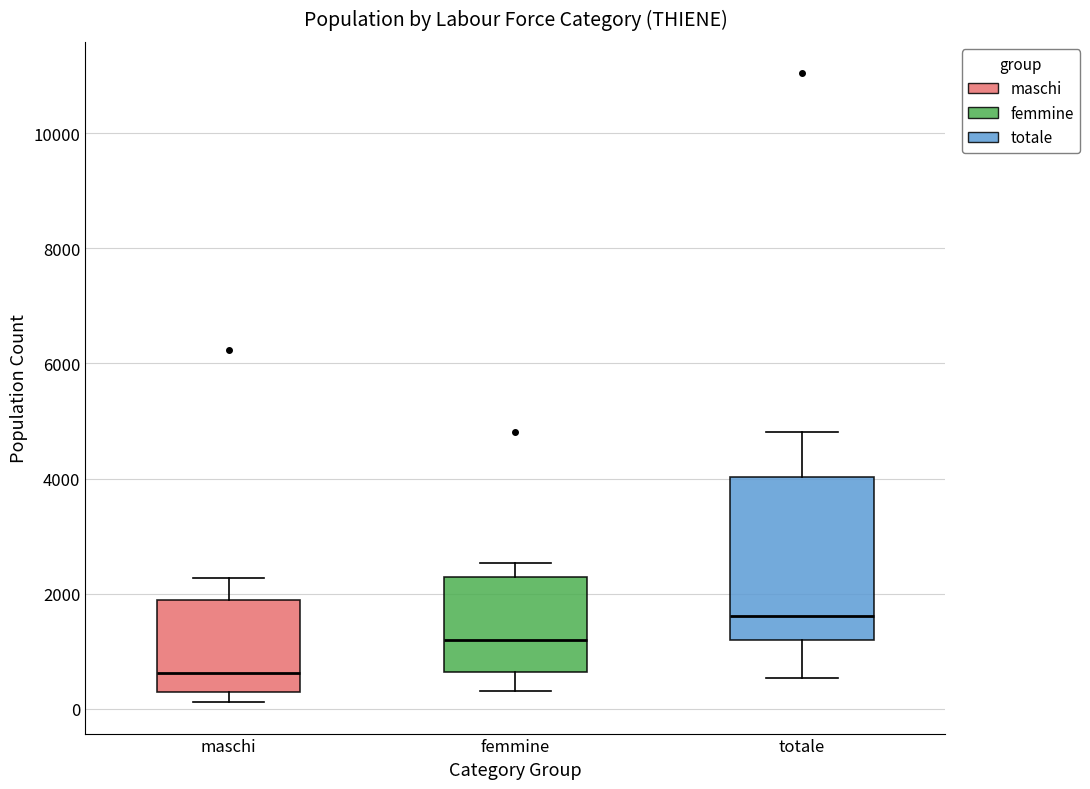

Which box's median line is the highest?

totale